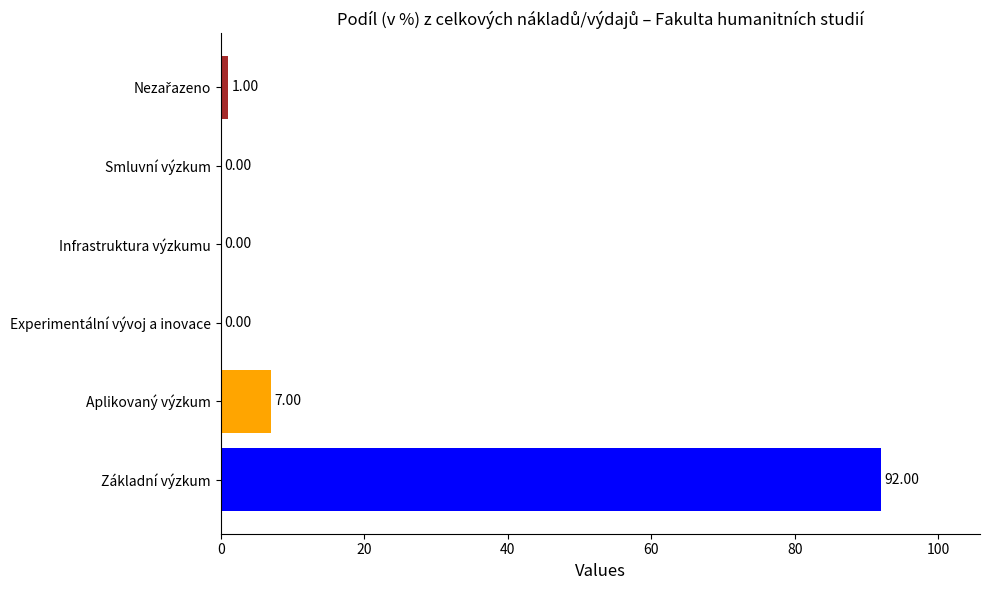

Where is the data nearest to the value 46?

Aplikovaný výzkum